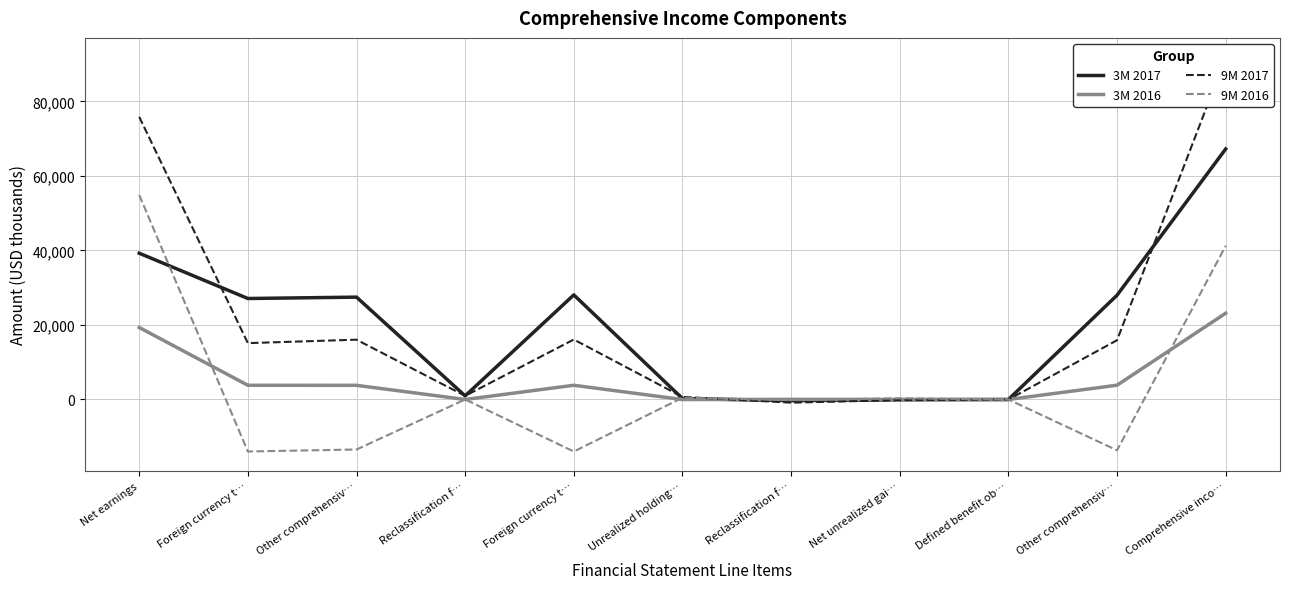

What is the difference between the 3M 2016 values at Defined benefit ob… and Comprehensive inco…?

23161